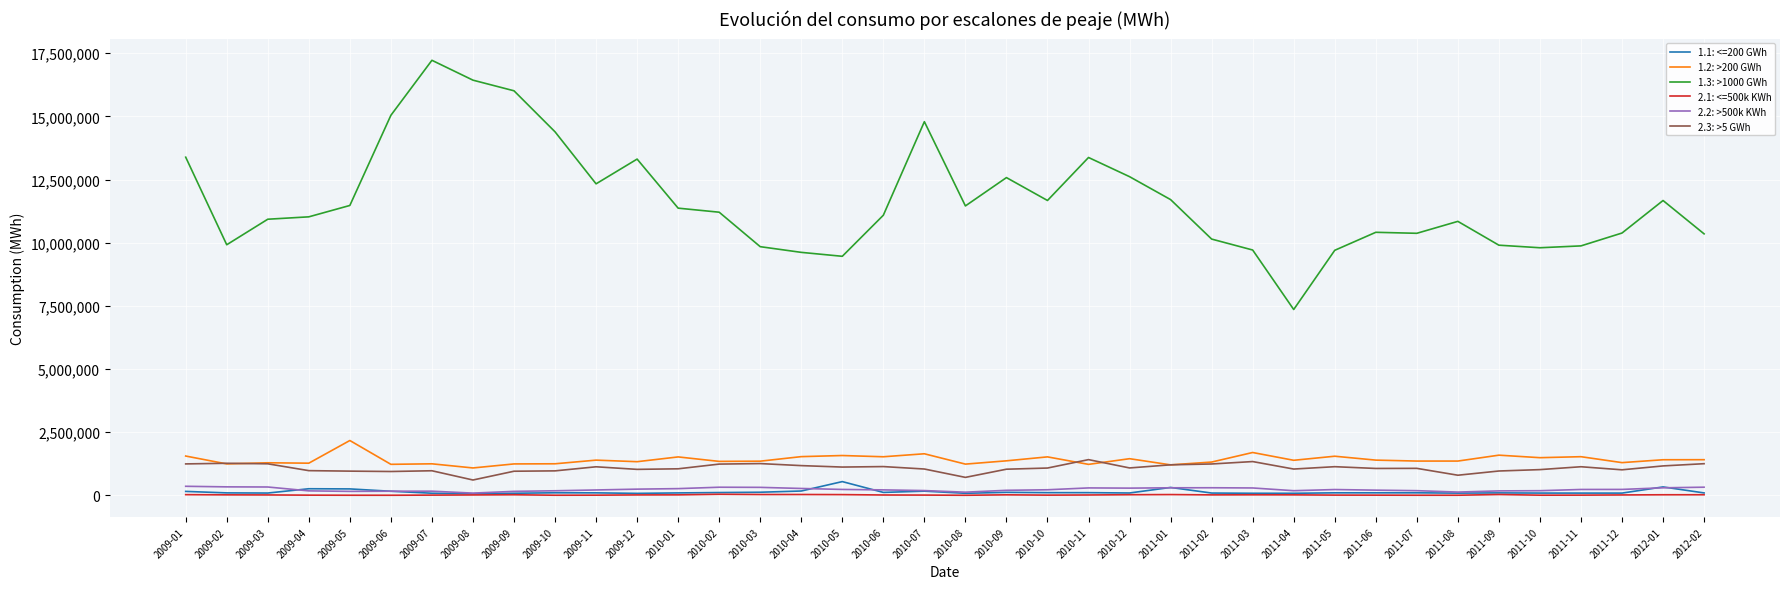

True or false: 1.3: >1000 GWh and 2.1: <=500k KWh intersect in this chart.

False